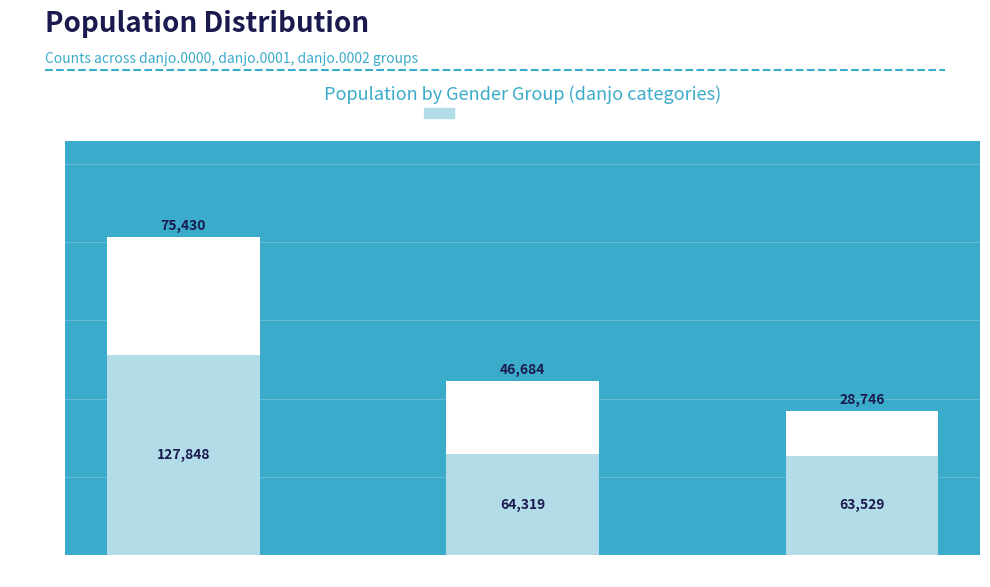

Reading left to right, transcribe the values for Rural.

danjo.0000=127848	danjo.0001=64319	danjo.0002=63529